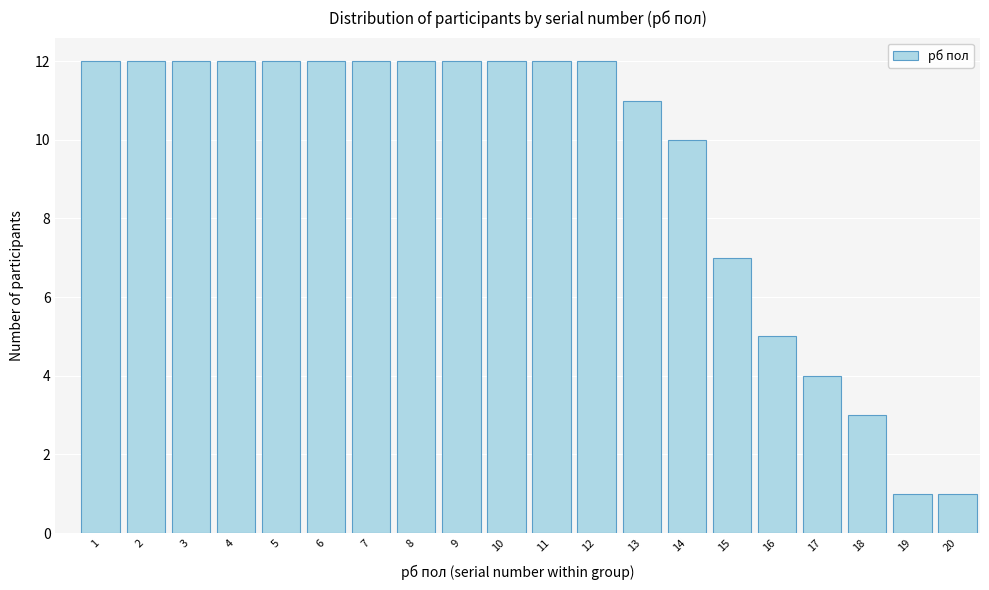

Reading right to left, list all the values displayed in this chart.

1	1	3	4	5	7	10	11	12	12	12	12	12	12	12	12	12	12	12	12